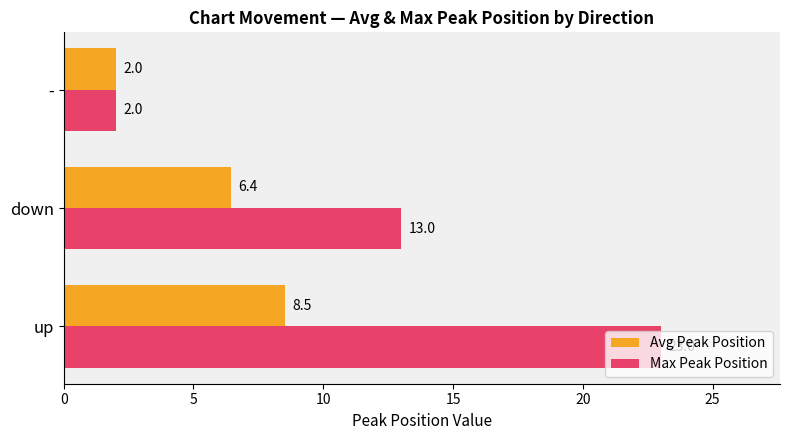

Rank the categories by Max Peak Position value from lowest to highest.

-, down, up